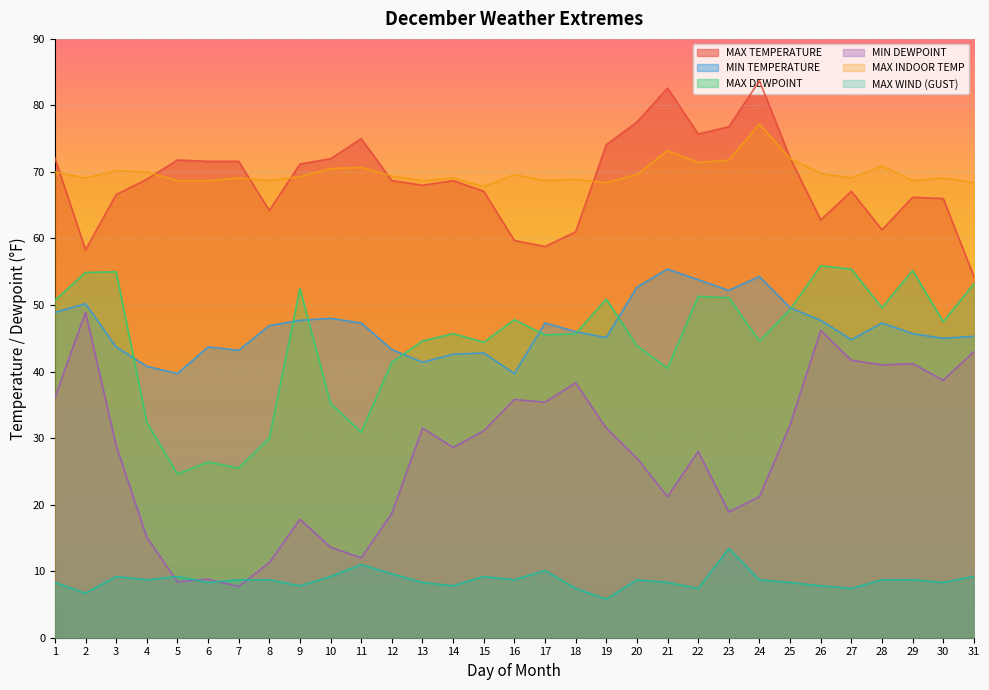

True or false: MAX DEWPOINT and MAX INDOOR TEMP cross at least once.

False